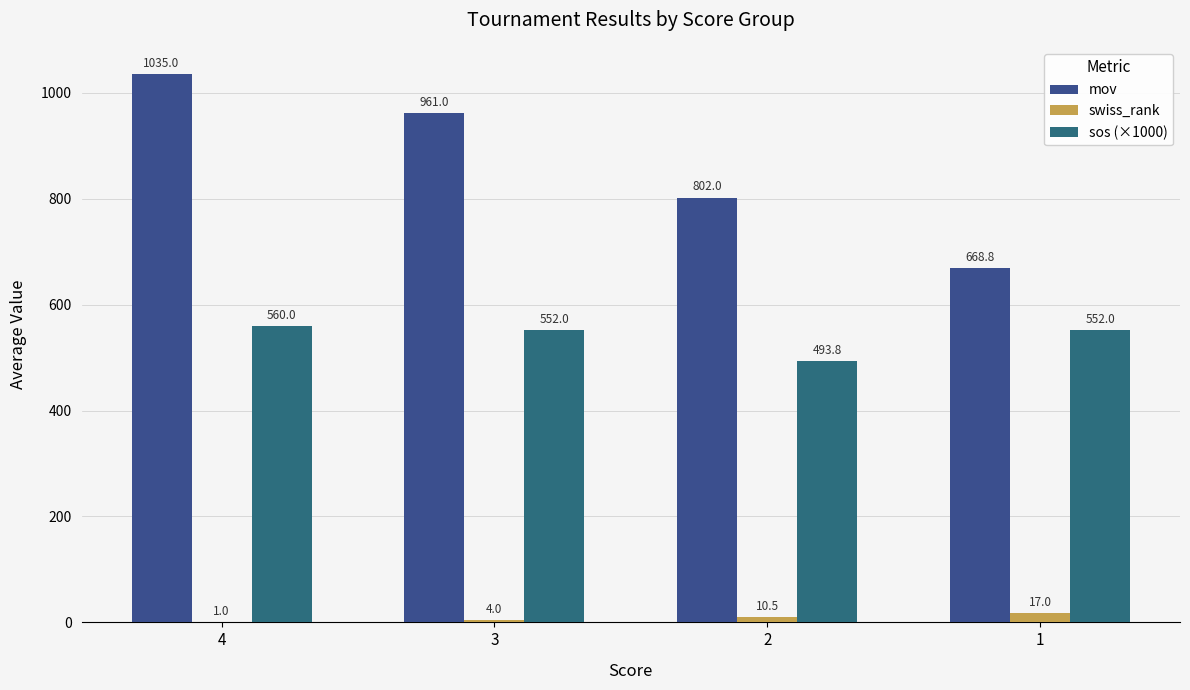

Which series has the largest range (max minus min)?

mov